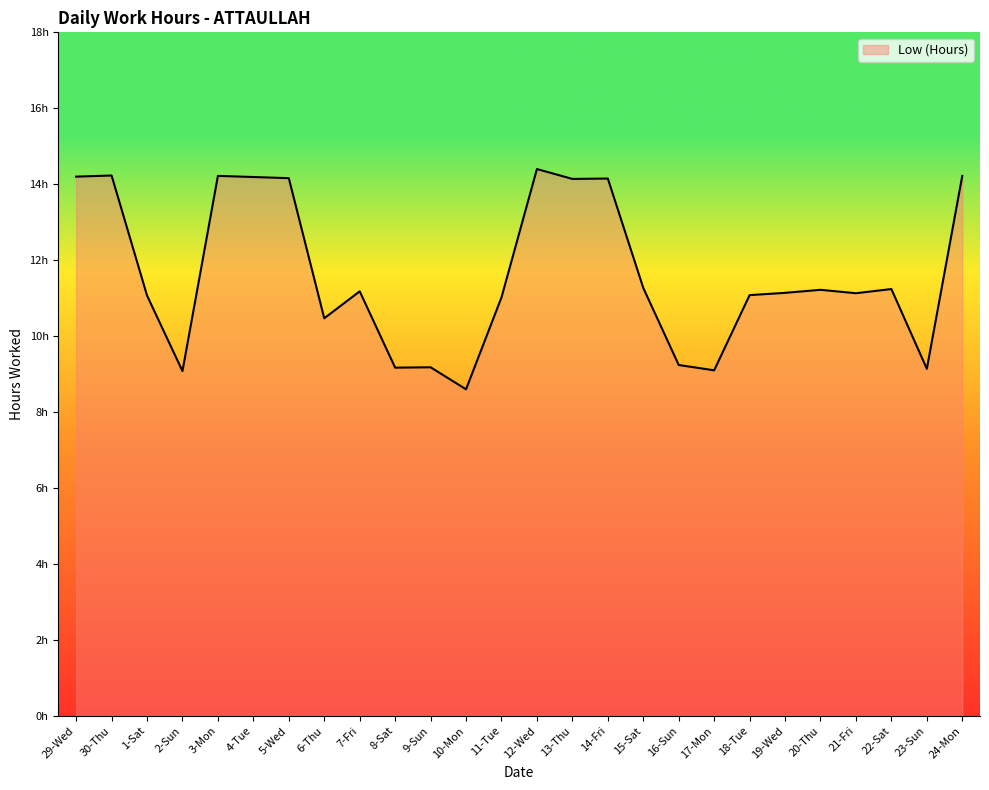

Where does the data first go above 11?

29-Wed